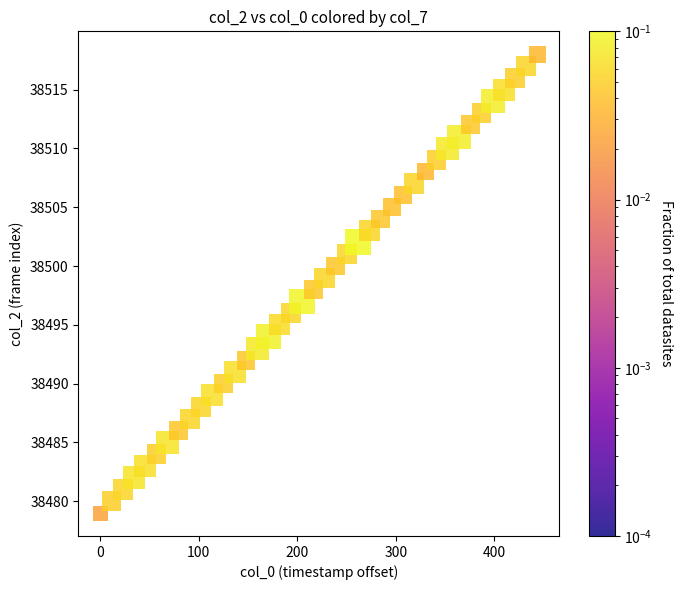

What is the range of Y values (max minus min)?

39